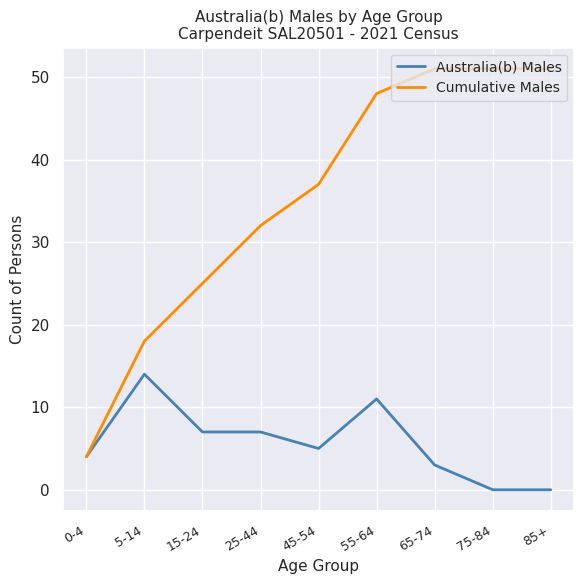

Rank the series by their average value, from highest to lowest.

Cumulative Males, Australia(b) Males